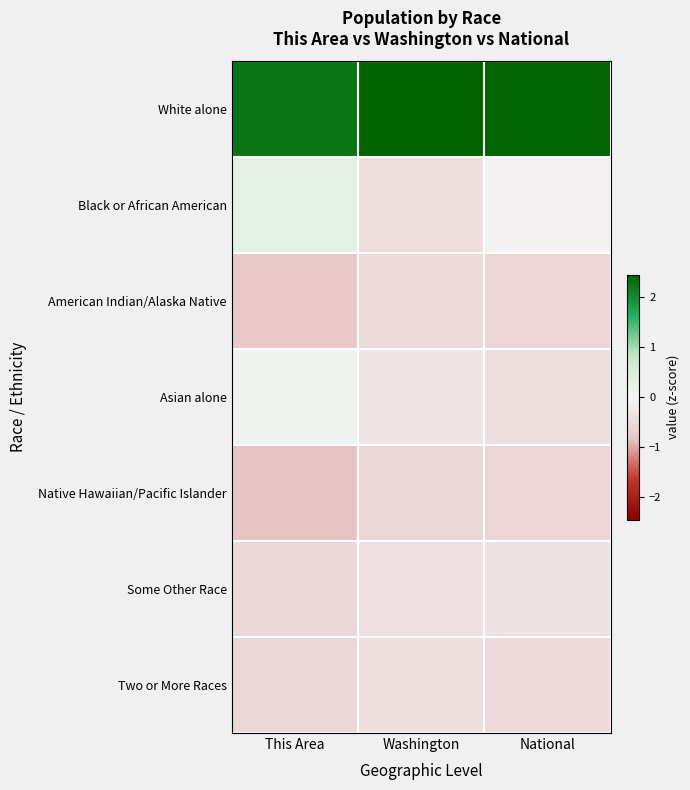

Which has a higher value, Washington or National?

Washington